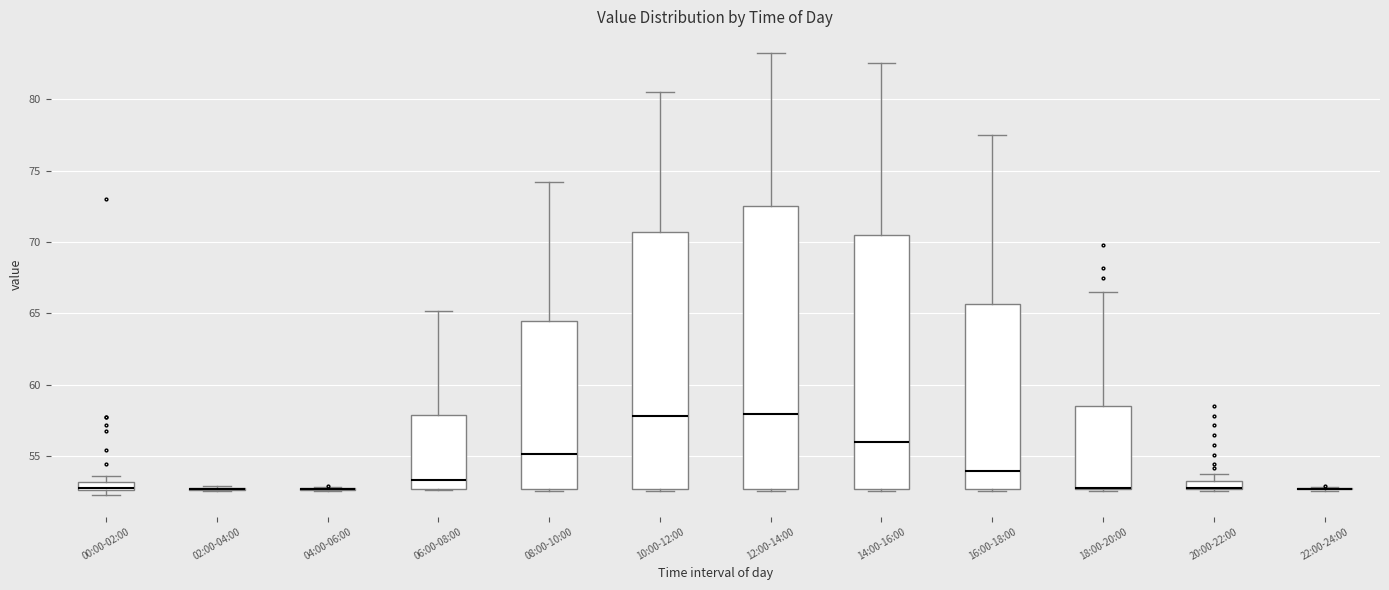

Where is the upper edge of the box for 20:00-22:00 on the y-axis? The values are not printed on the chart, so give them approximately, as read against the axis.

53.5